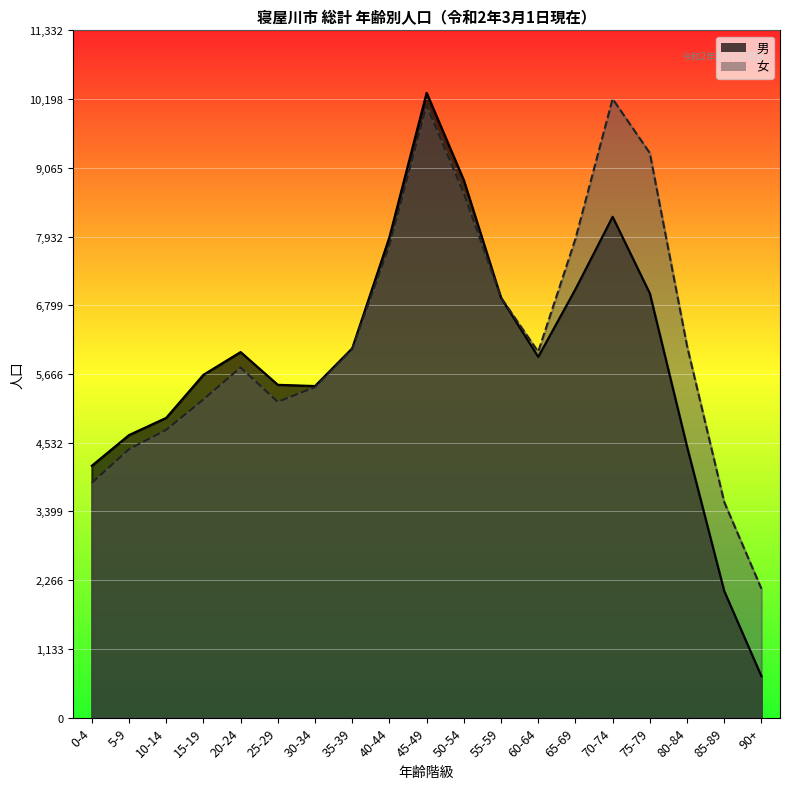

Rank the categories by 男 value from lowest to highest.

90+, 85-89, 0-4, 80-84, 5-9, 10-14, 30-34, 25-29, 15-19, 60-64, 20-24, 35-39, 55-59, 75-79, 65-69, 40-44, 70-74, 50-54, 45-49